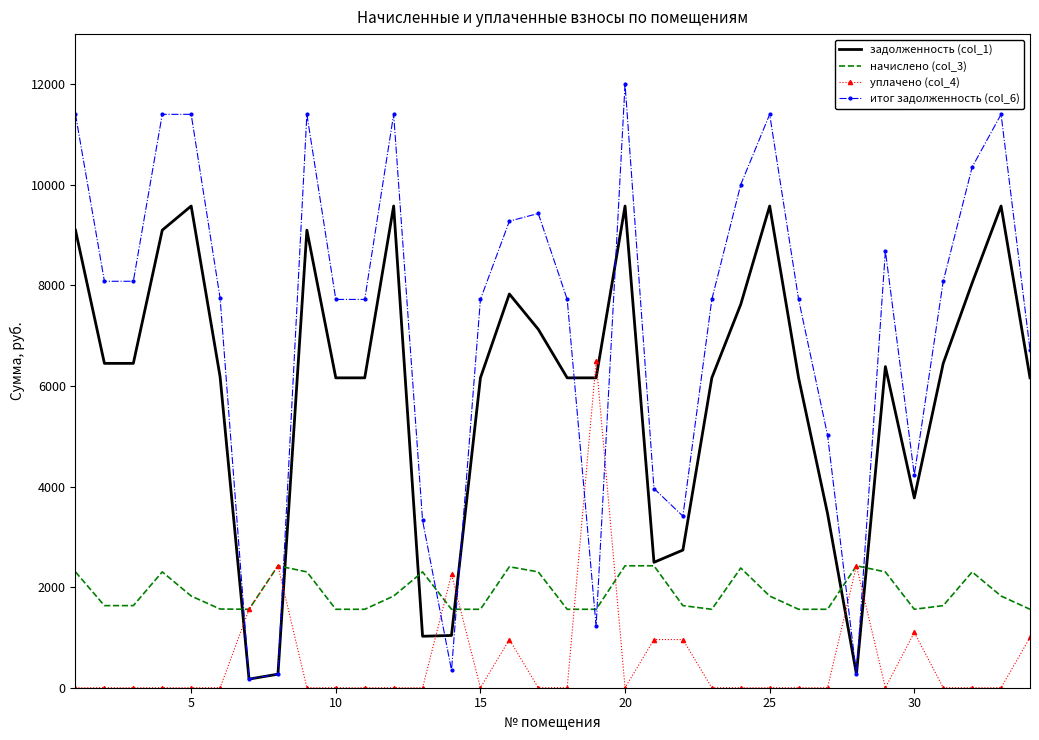

After their last crossing, which series has the higher values: начислено (col_3) or итог задолженность (col_6)?

итог задолженность (col_6)